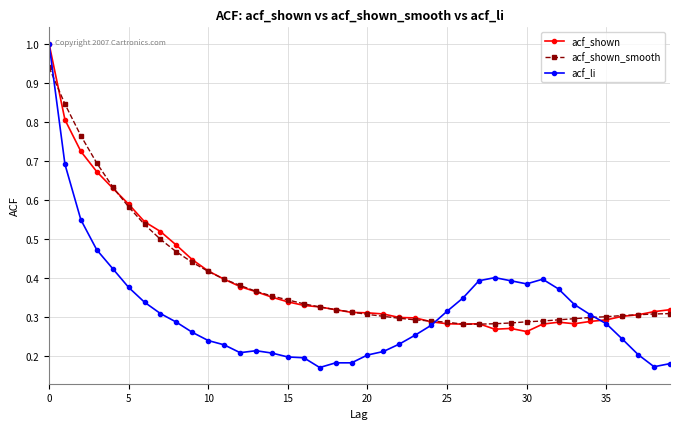

Which series has the widest spread of values?

acf_li